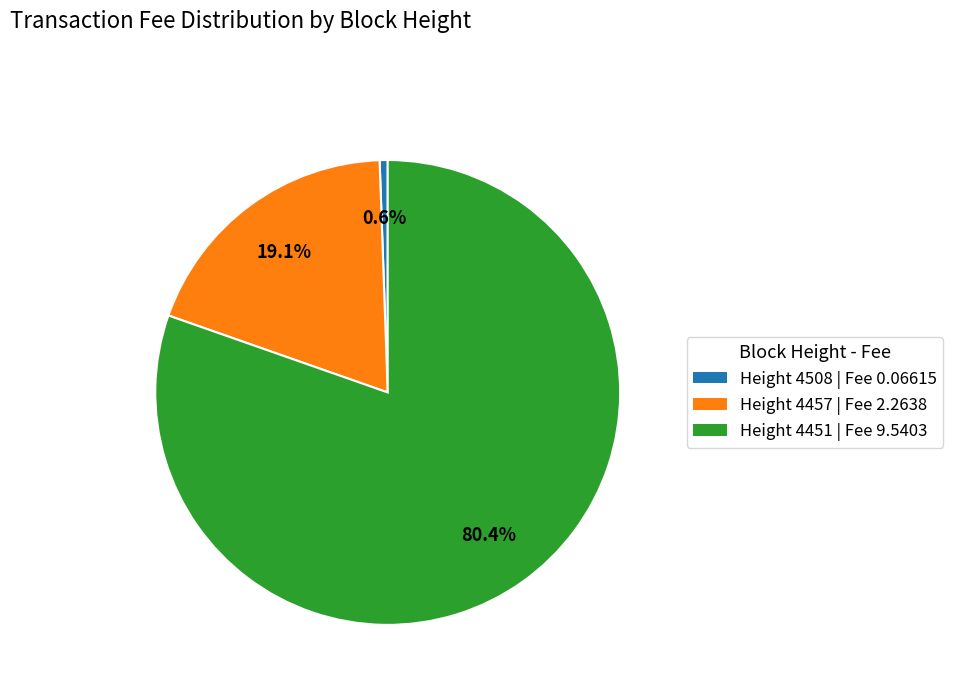

True or false: Height 4457 accounts for 25% of the total.

False